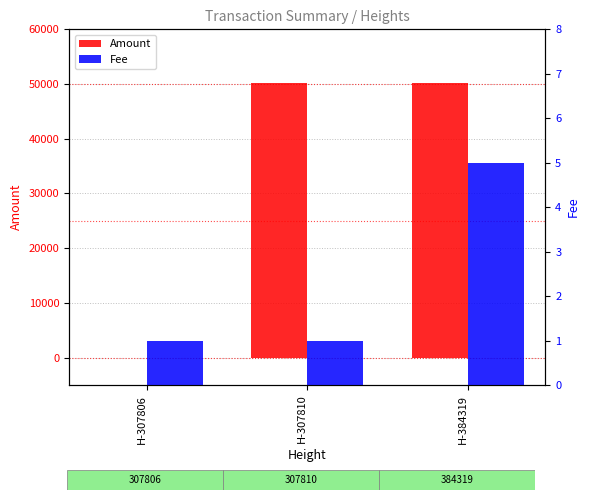

Rank the series by their maximum value, from lowest to highest.

Fee, Amount